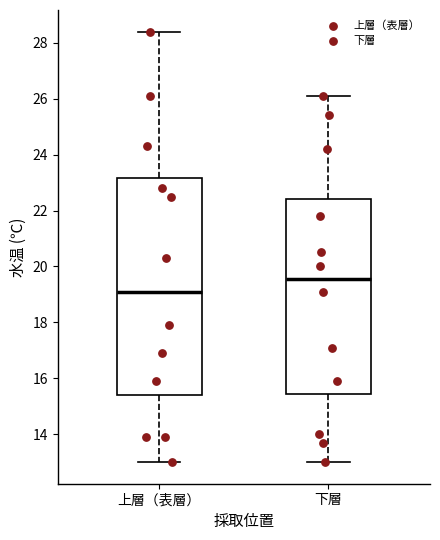

Reading left to right, read every box against the y-axis: the position of its median line, the range the box covers, and the ends of its whiskers. The values are not printed on the chart, so give them approximately, as read against the axis.

上層（表層）: median 19.2, box 15.4 to 23.2, whiskers 13.0 to 28.4
下層: median 19.6, box 15.4 to 22.4, whiskers 13.0 to 26.2